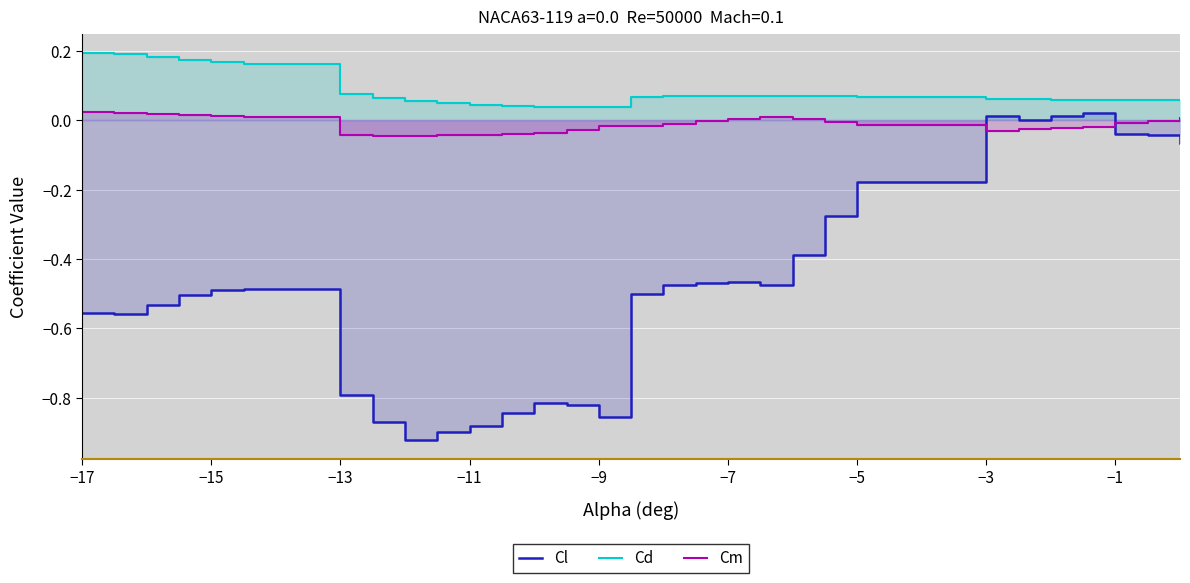

True or false: Cd and Cl cross at least once.

False